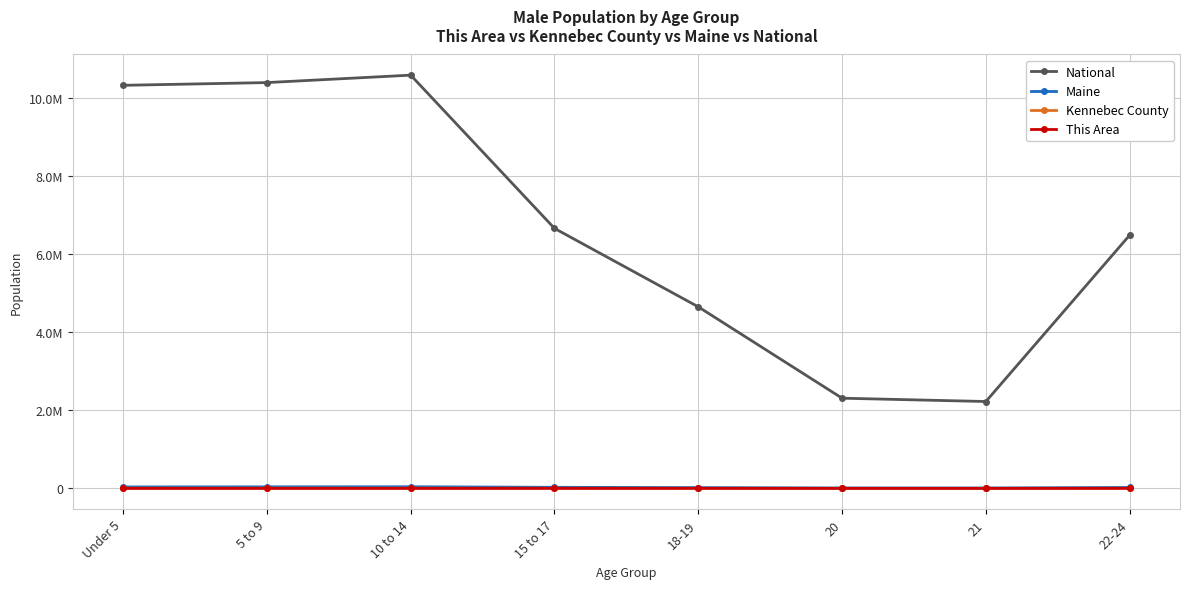

What is the sum of all National values?

53606769